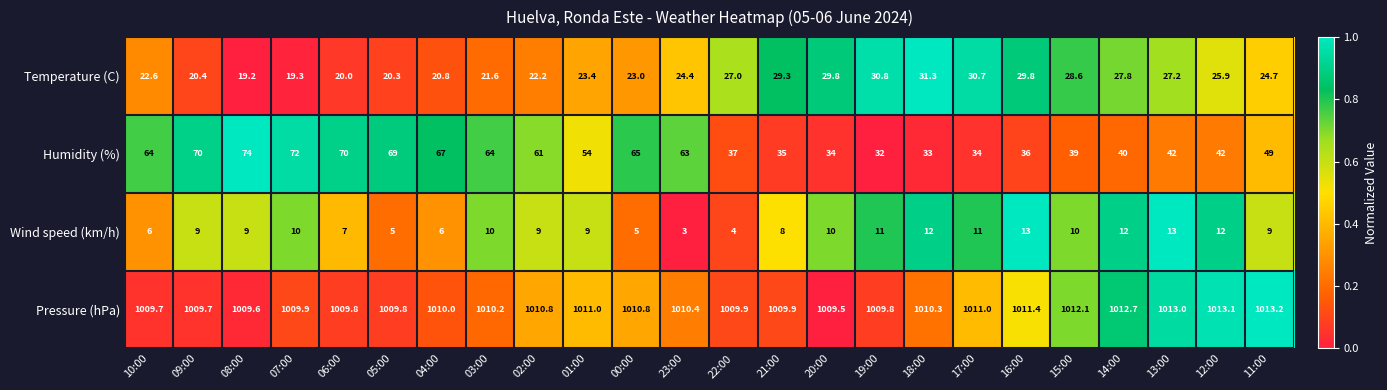

What is the total value across all series at 12:00?

1093.0